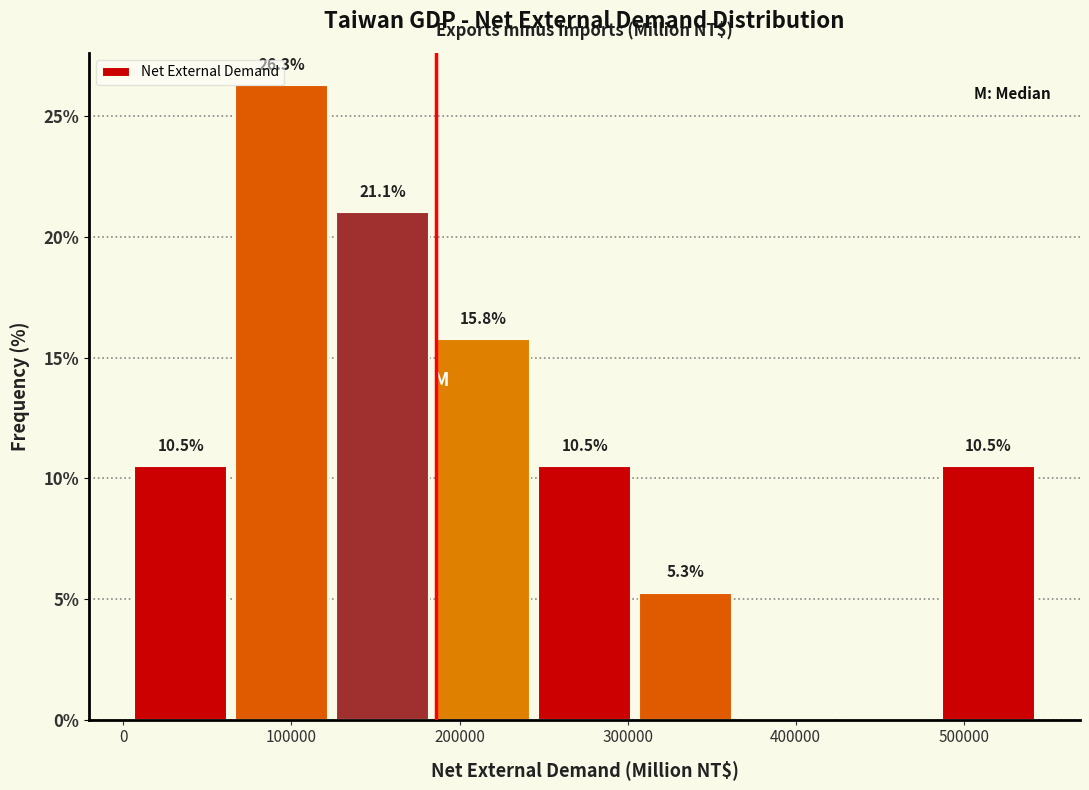

Which range on the x-axis has the tallest bar?

70000 to 130000